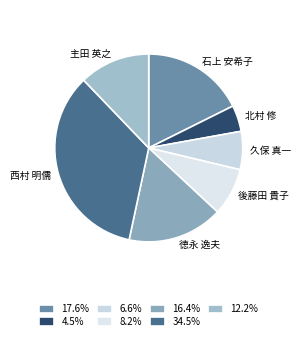

Does 徳永 逸夫 account for over 50% of the chart?

No